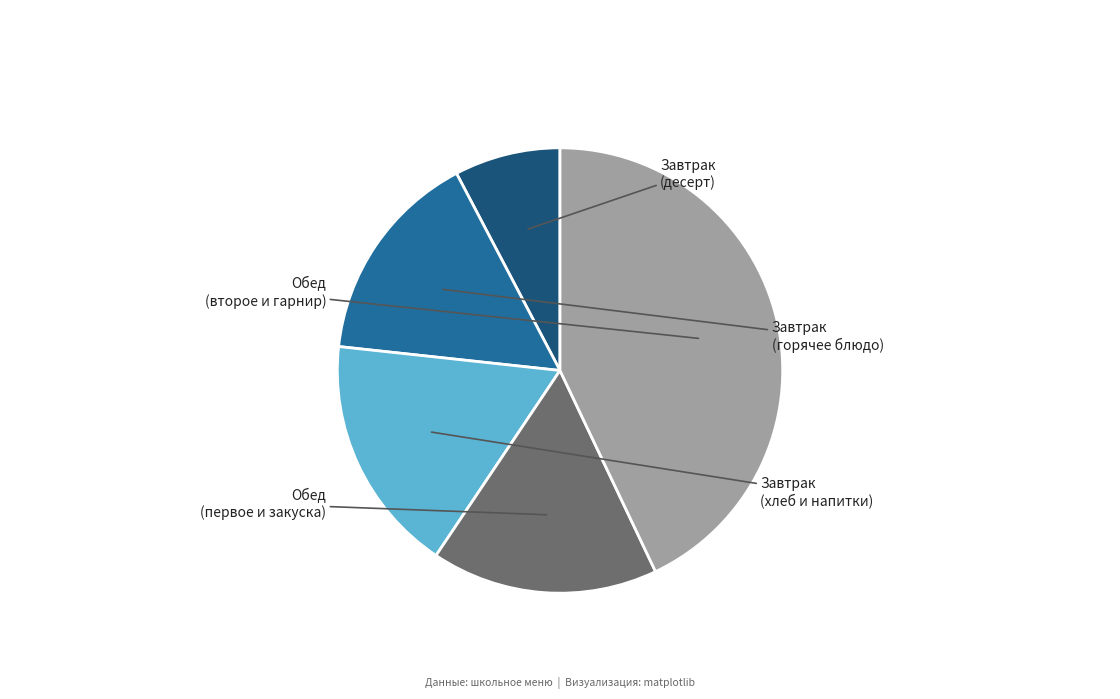

Is there any slice that represents more than half of the pie?

No